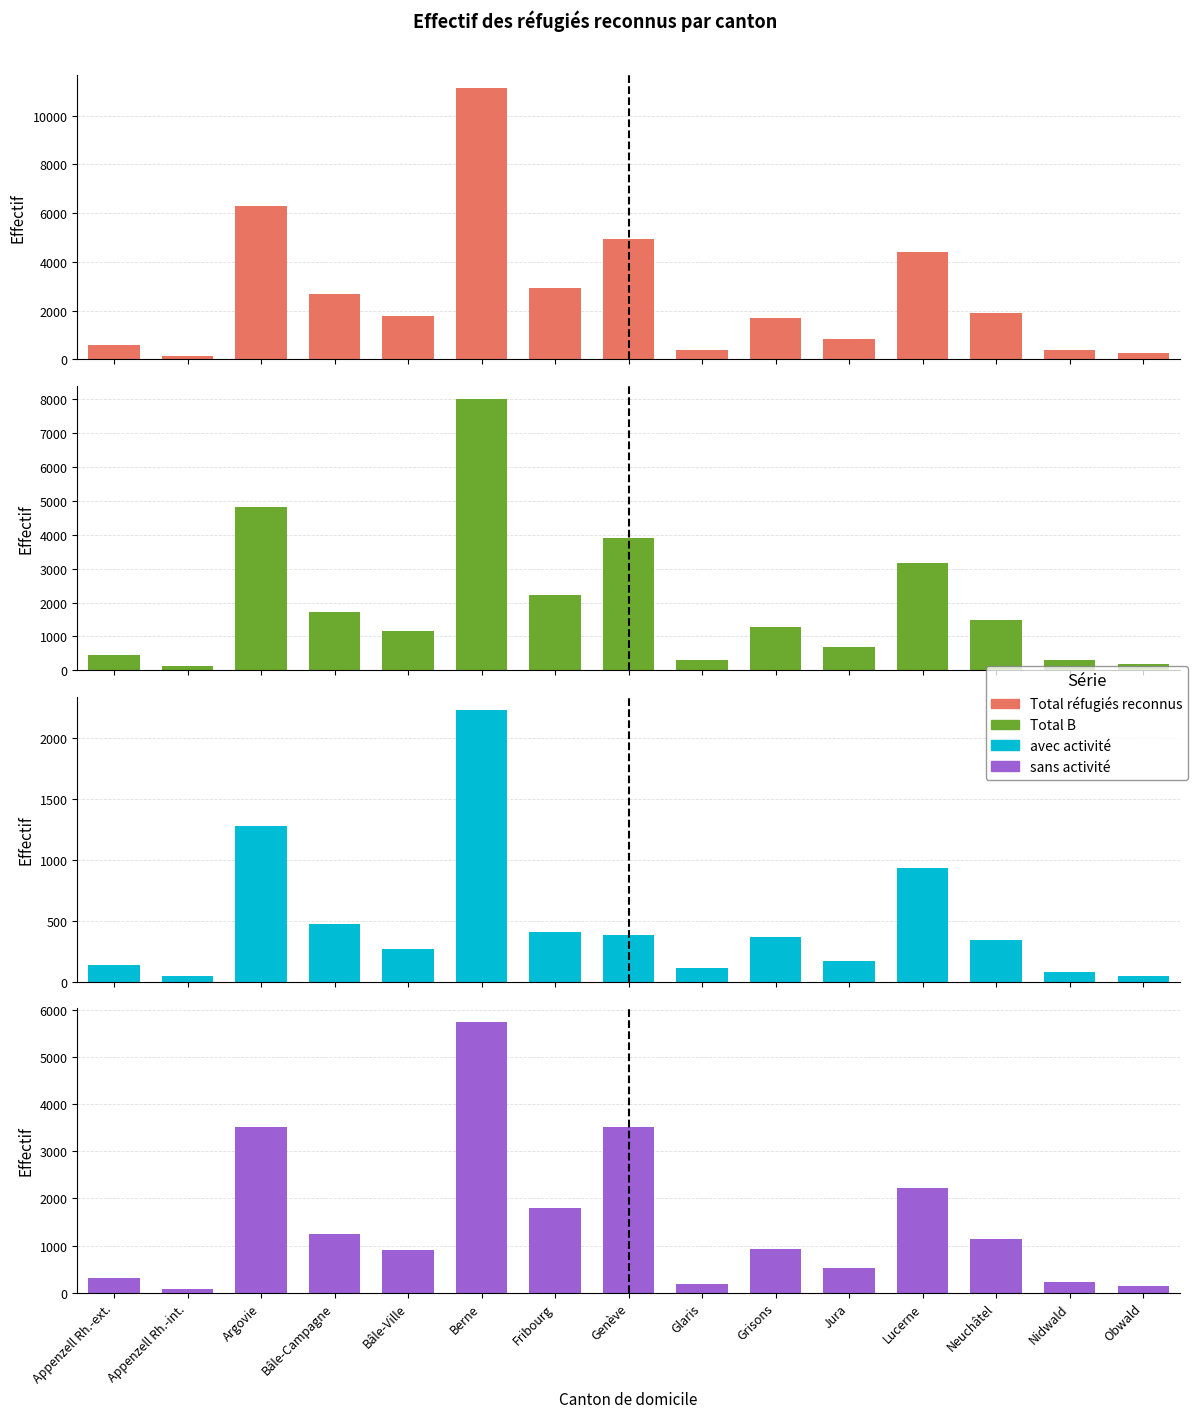

Which series has the largest range (max minus min)?

Total réfugiés reconnus